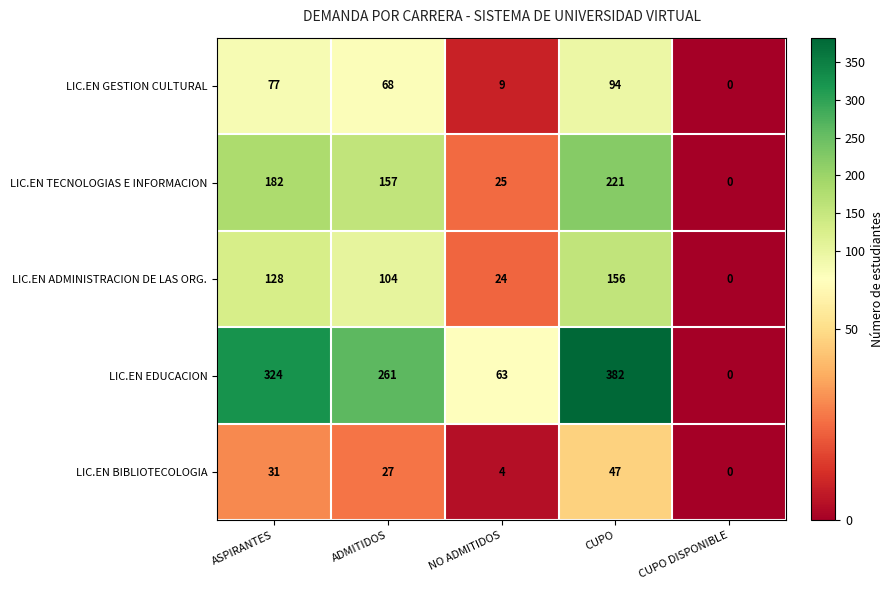

Rank the series by their average value, from highest to lowest.

LIC.EN EDUCACION, LIC.EN TECNOLOGIAS E INFORMACION, LIC.EN ADMINISTRACION DE LAS ORG., LIC.EN GESTION CULTURAL, LIC.EN BIBLIOTECOLOGIA